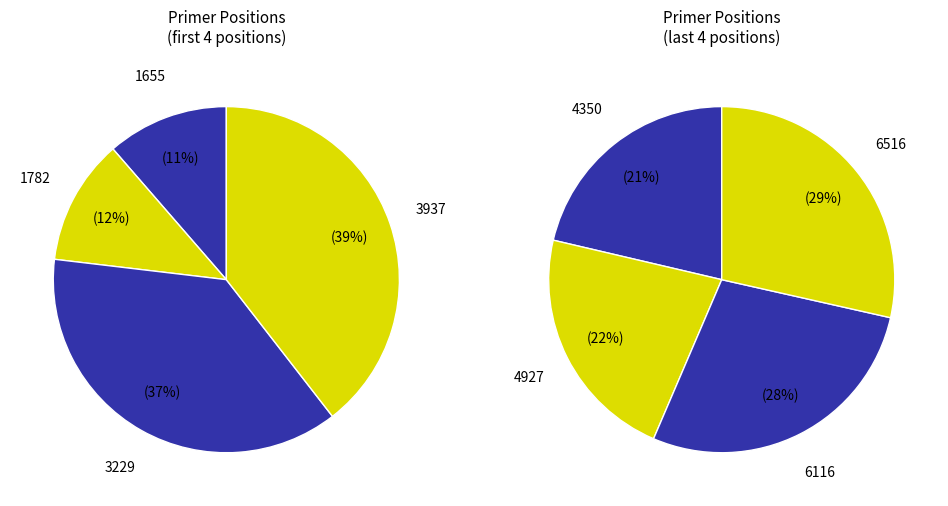

How many slices are in this pie chart?

8